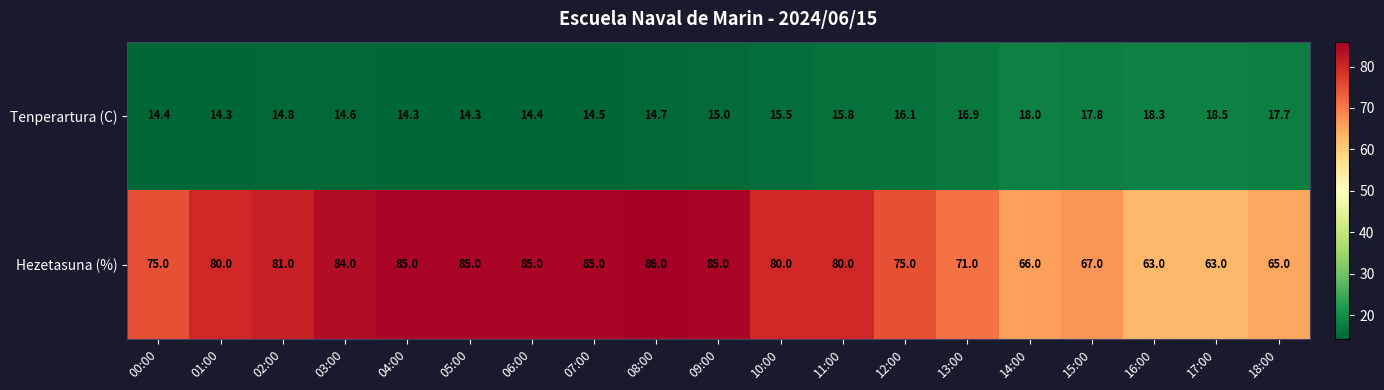

Which series has the largest total across all categories?

Hezetasuna (%)